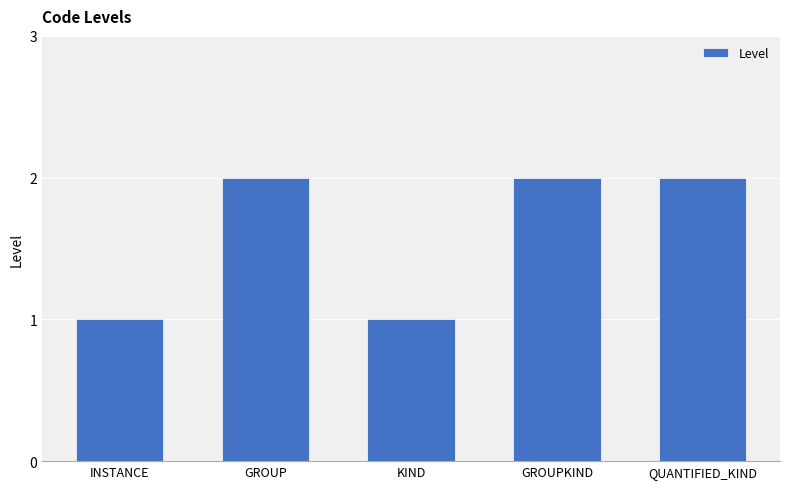

The value at GROUPKIND is 3. True or false?

False